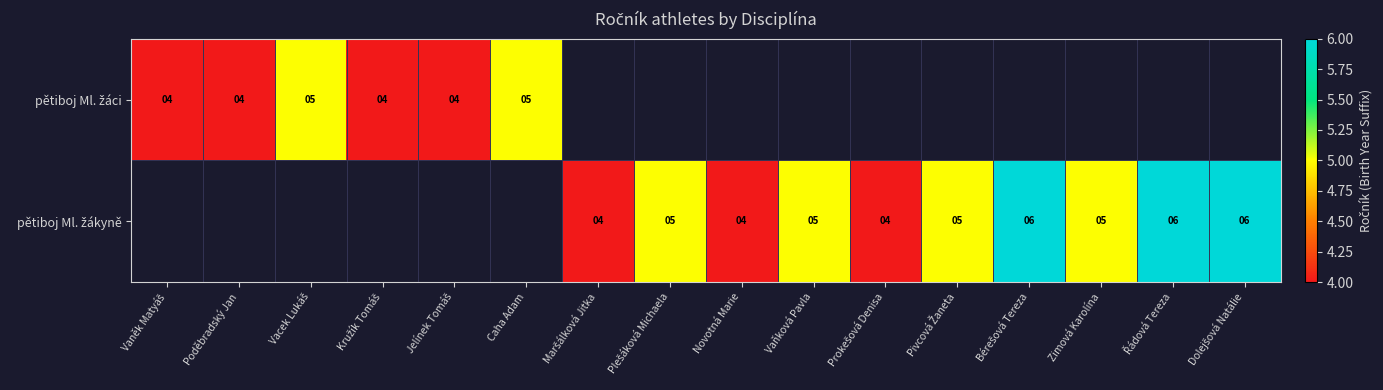

Between Caha Adam and Plešáková Michaela, which is larger?

Plešáková Michaela